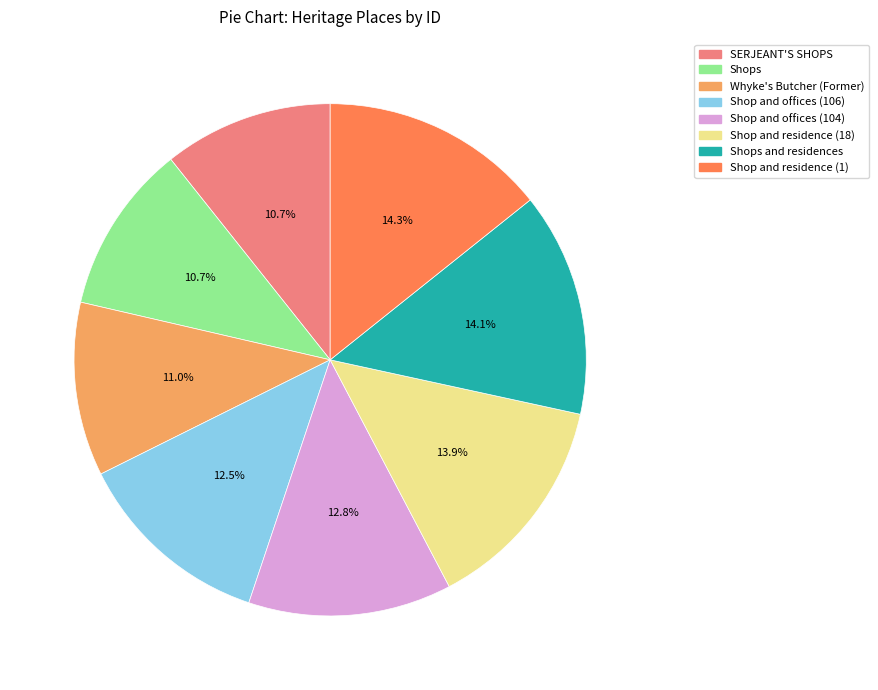

Does any single category account for the majority?

No